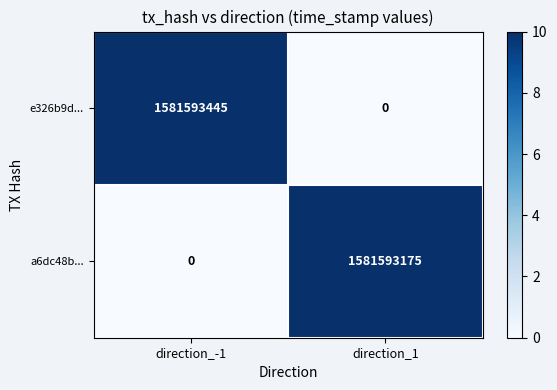

Rank the series at direction_1 from highest to lowest value.

a6dc48b..., e326b9d...